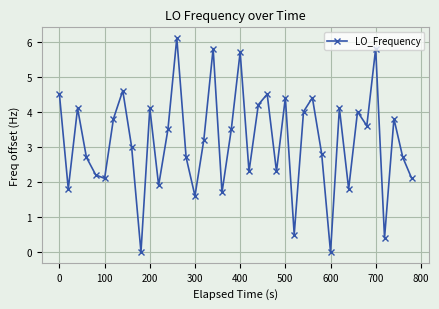

Does the chart have visible grid lines?

Yes